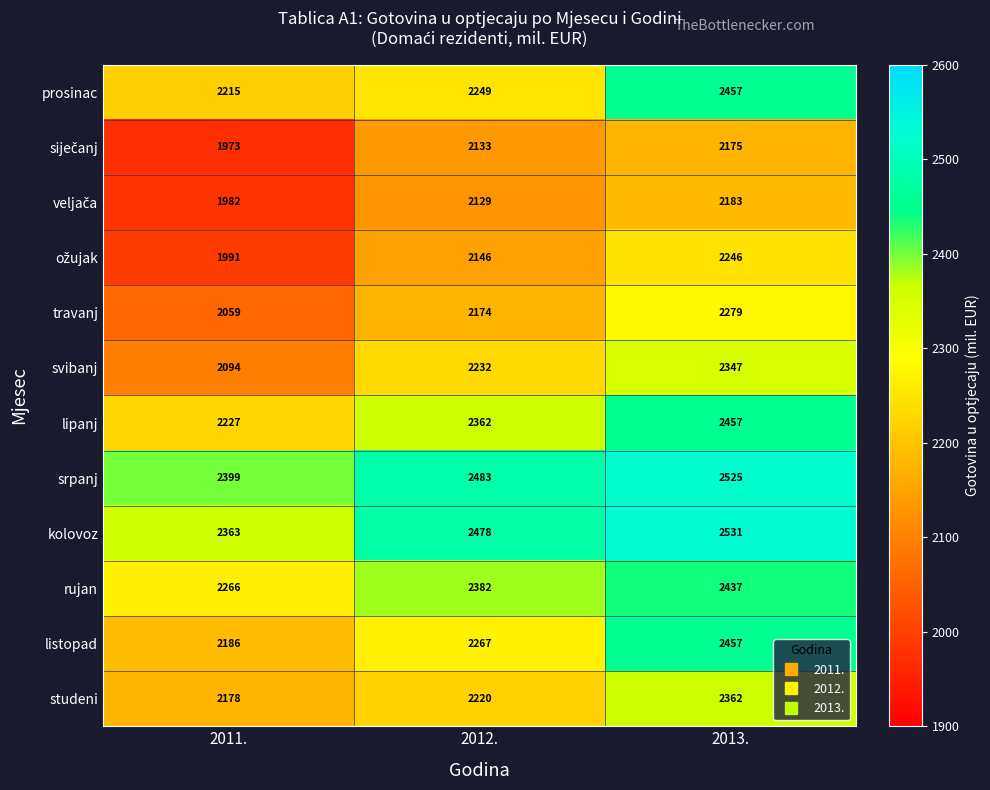

Read the travanj value at 2012., to the nearest 50.

2150